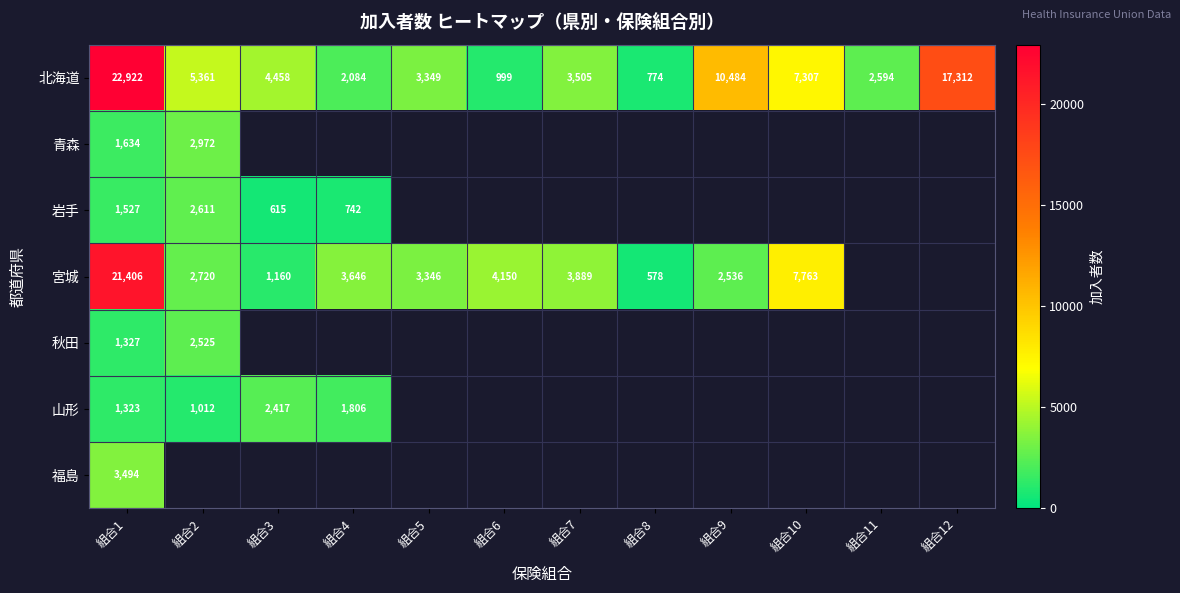

Between 組合7 and 組合12, which series saw the biggest shift?

北海道